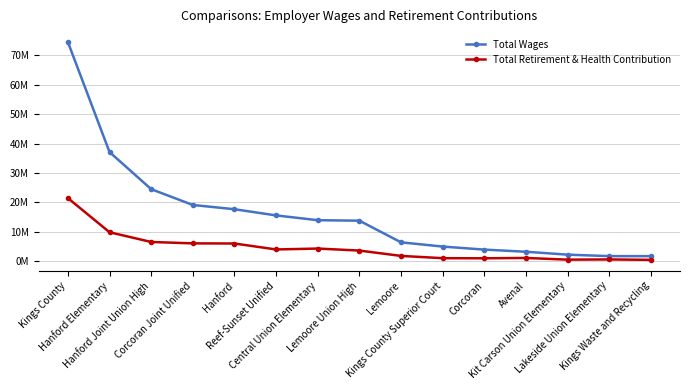

Is this an area chart (filled region under the line)?

No